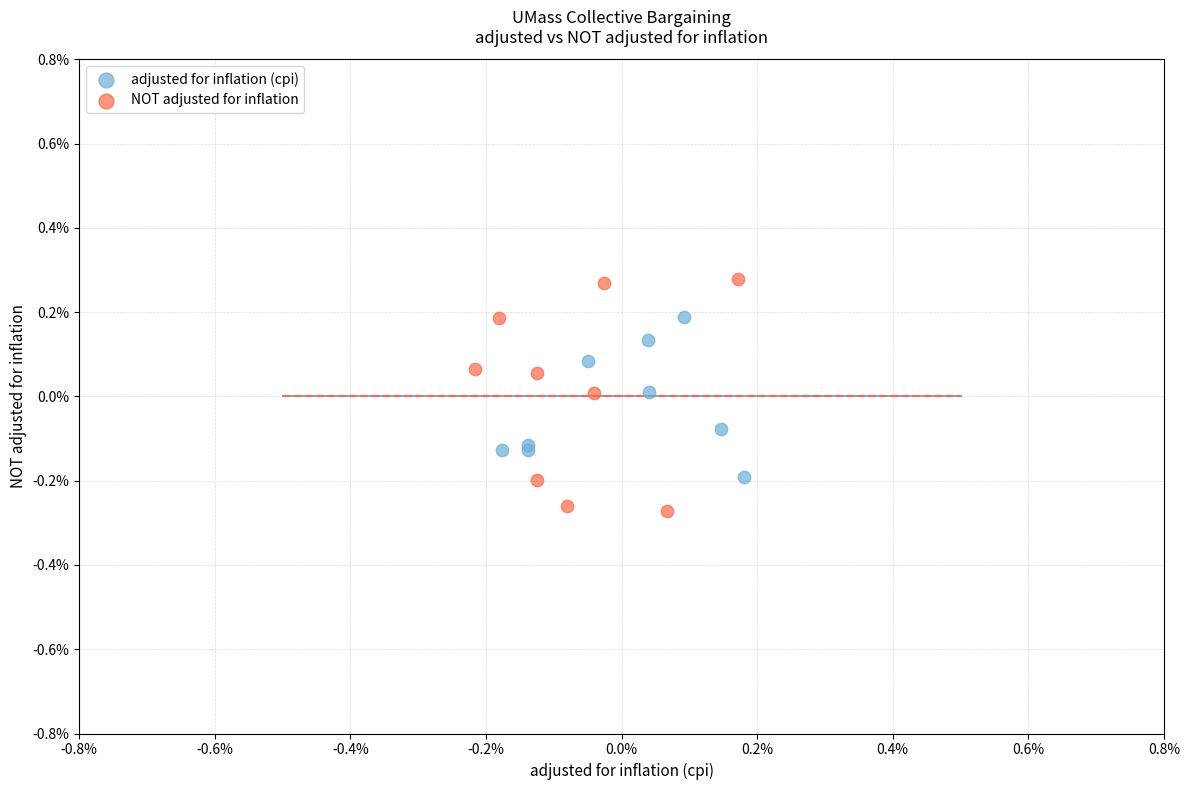

Which series has the widest spread of Y values?

NOT adjusted for inflation